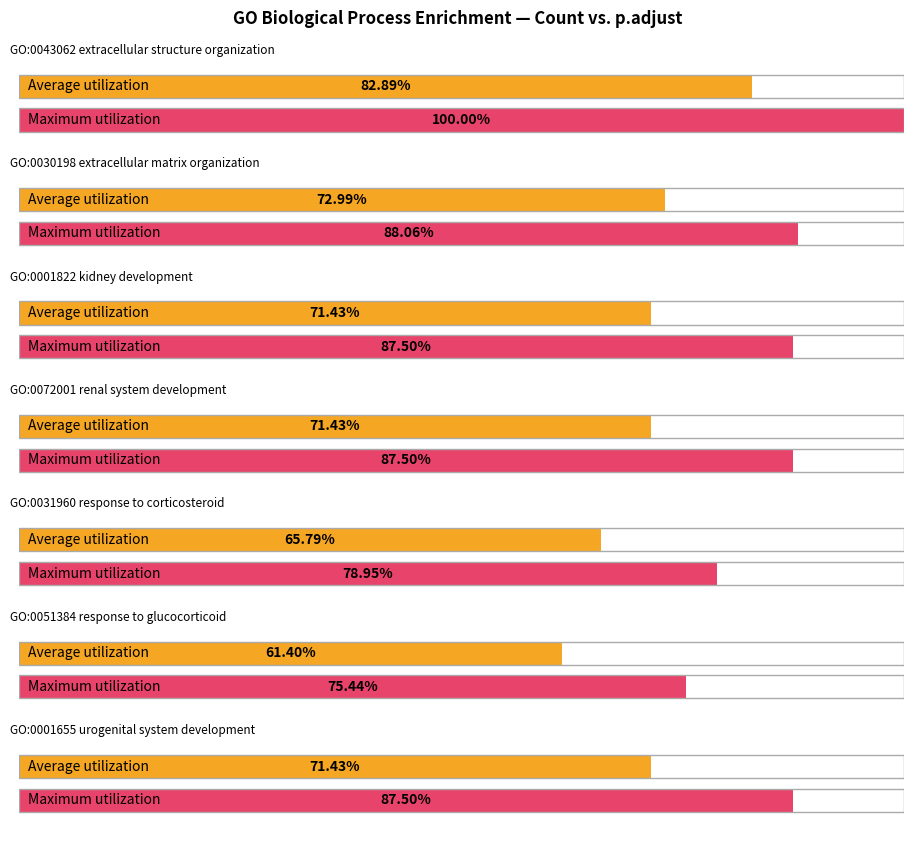

At which category is the sum across all series the highest?

extracellular structure organization